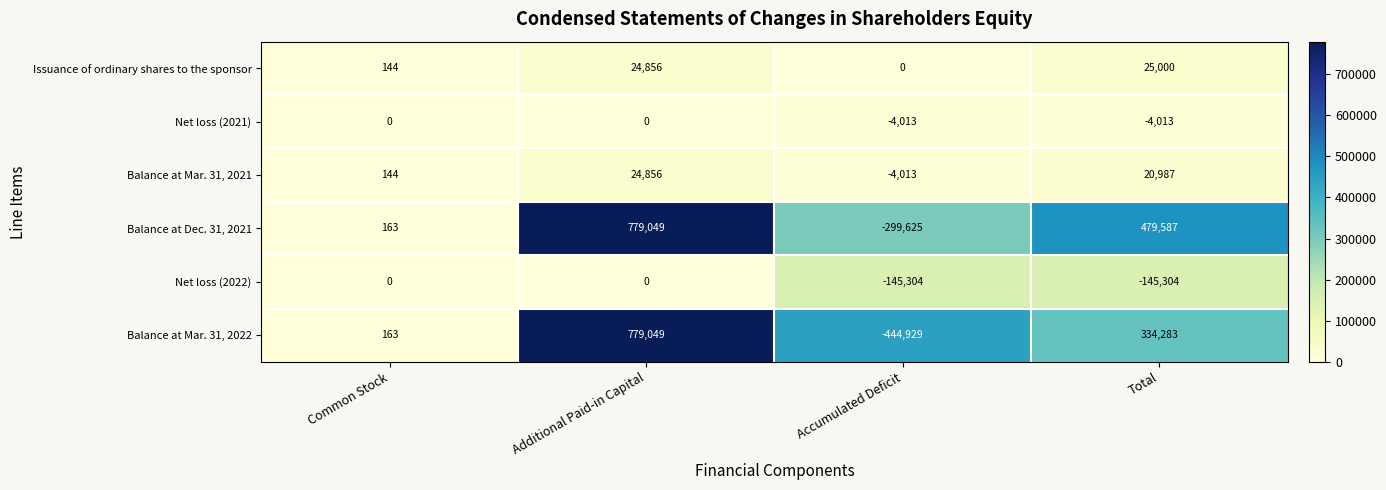

Count the Net loss (2022) values in the range -145304 to 0.

4